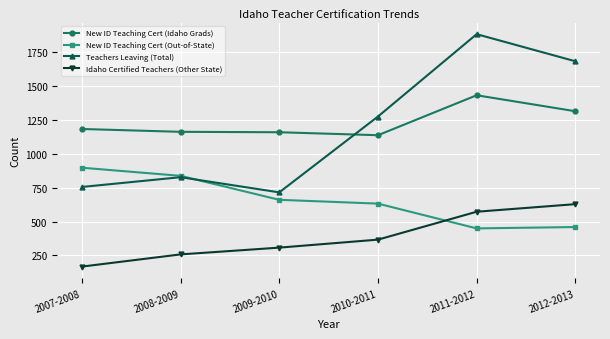

List the labels in order of Teachers Leaving (Total) value, largest first.

2011-2012, 2012-2013, 2010-2011, 2008-2009, 2007-2008, 2009-2010